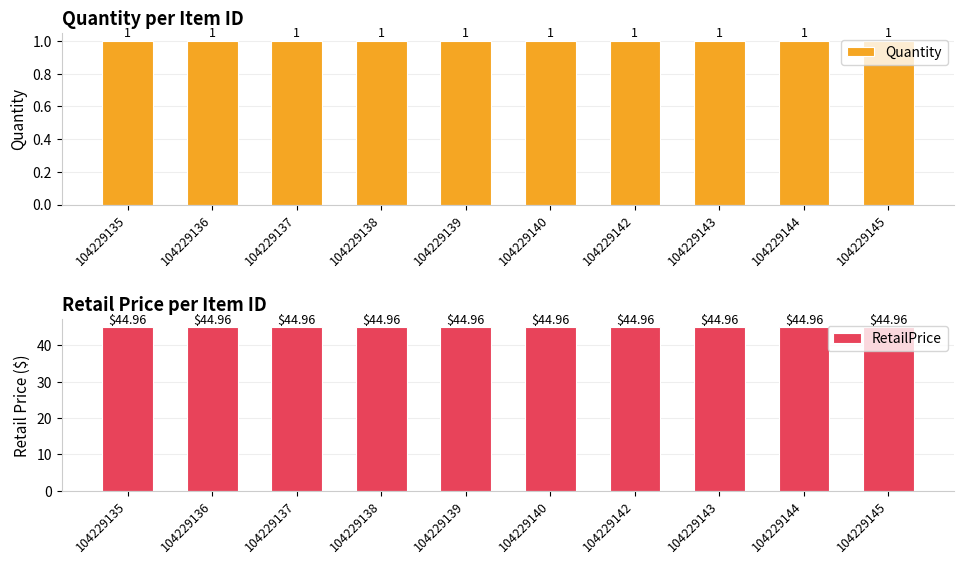

What is the value of the RetailPrice bar at the 4th from the left?

45.0